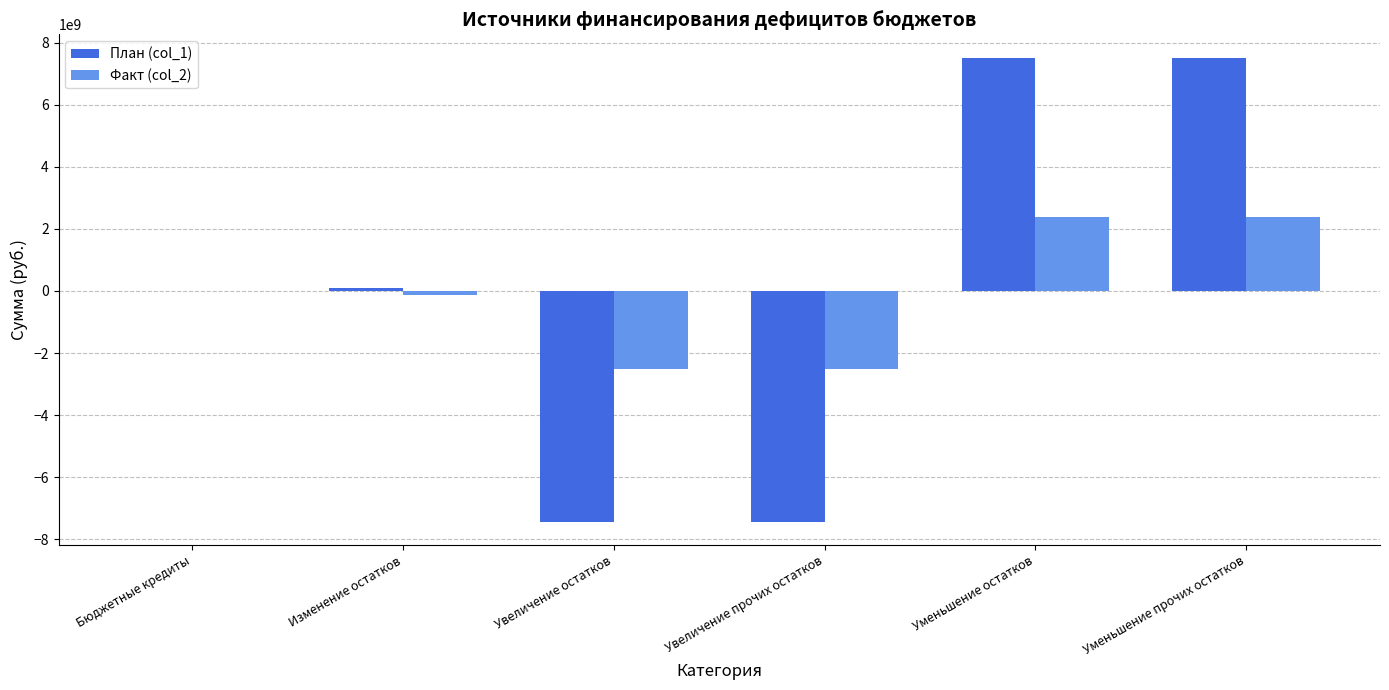

Is the value of План (col_1) at Увеличение прочих остатков greater than the value of Факт (col_2) at Уменьшение прочих остатков?

No